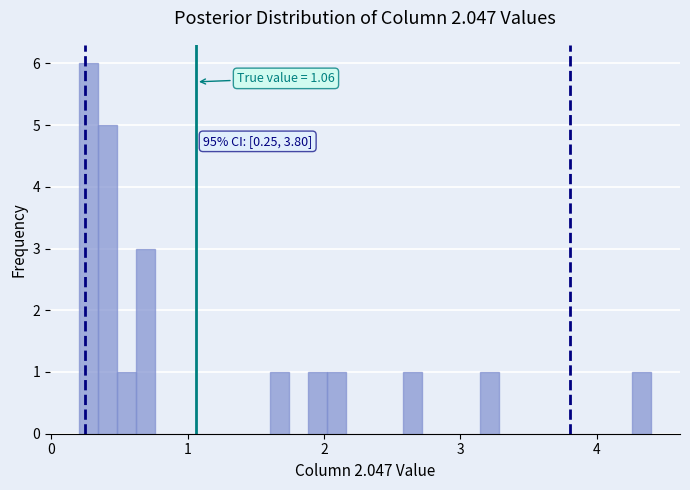

Around what value on the x-axis is the tallest bar? Give the approximate position of its centre, as read against the axis.

0.3